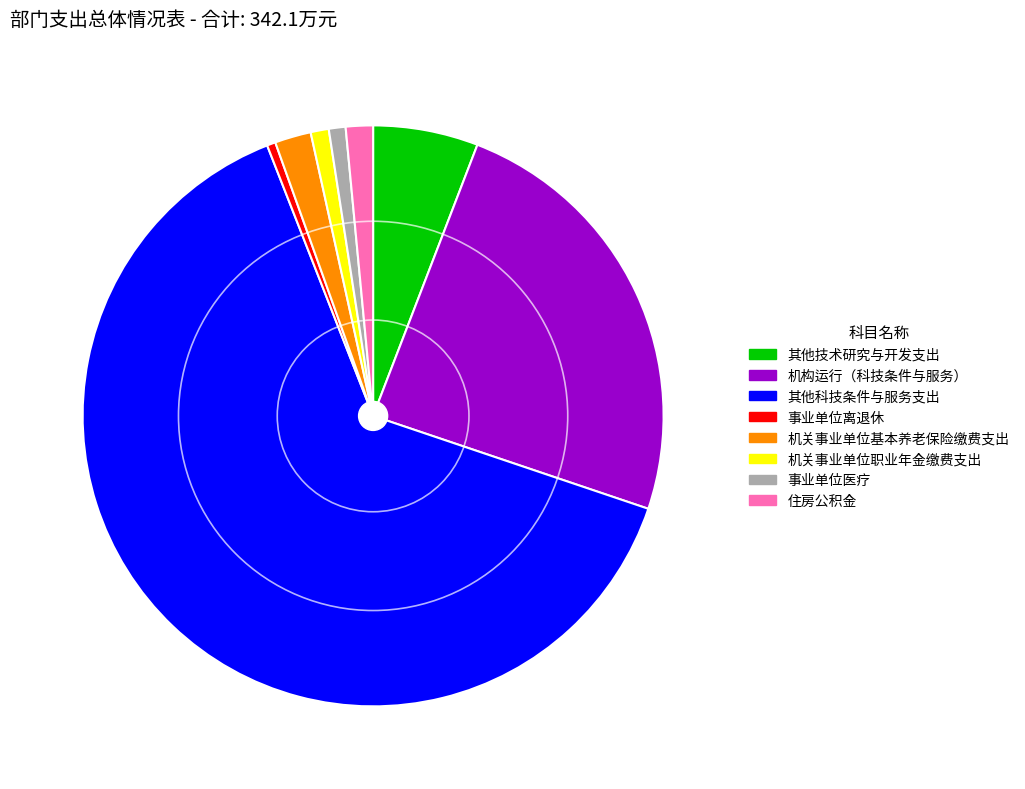

Do 机关事业单位基本养老保险缴费支出 and 事业单位医疗 together represent more than half of the pie?

No